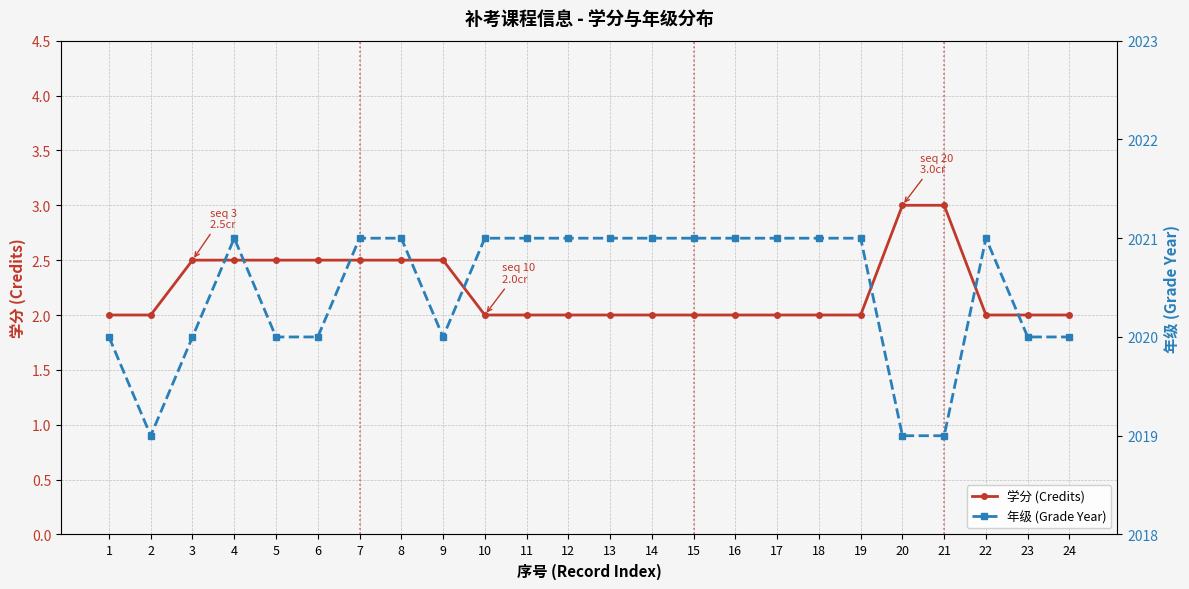

What is the difference between the 年级 (Grade Year) values at 13 and 24?

1.0